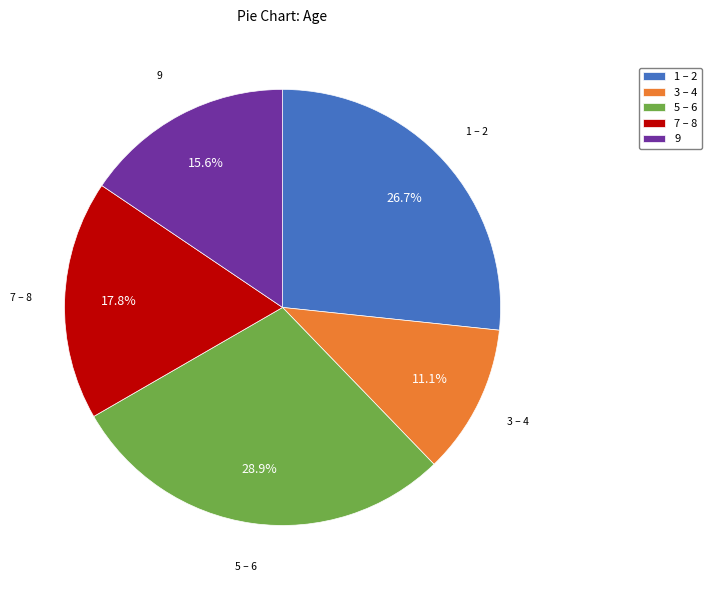

What is the ratio of the value at 7 – 8 to the value at 9?

1.1